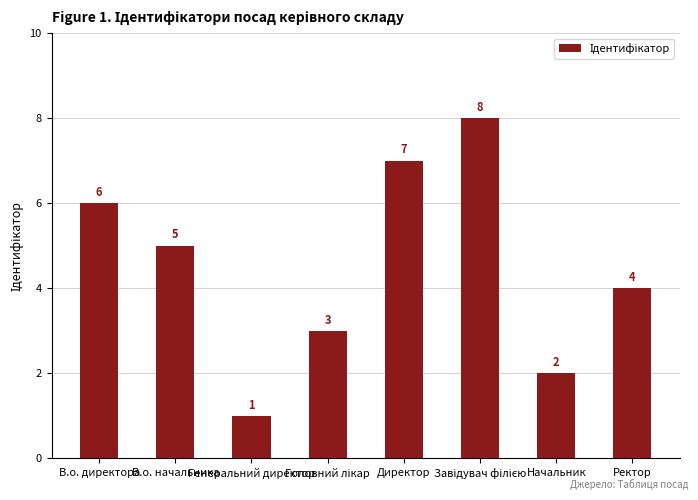

What is the label of the 7th bar from the left?

Начальник